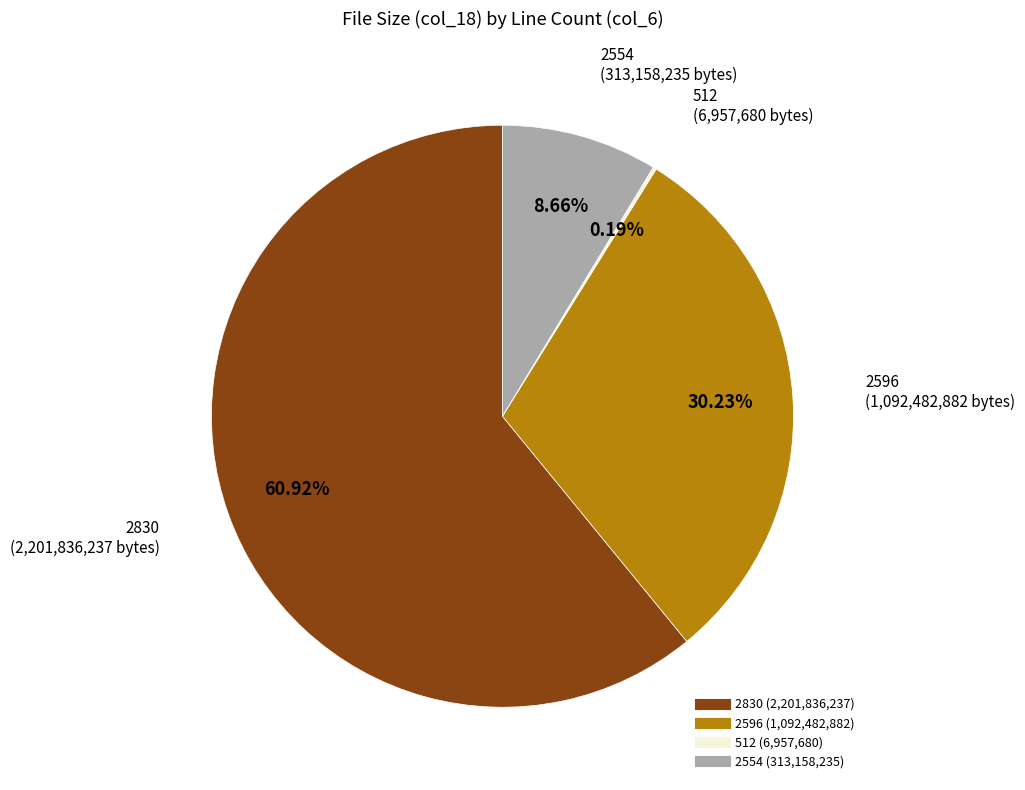

Is there a majority slice in this chart?

Yes